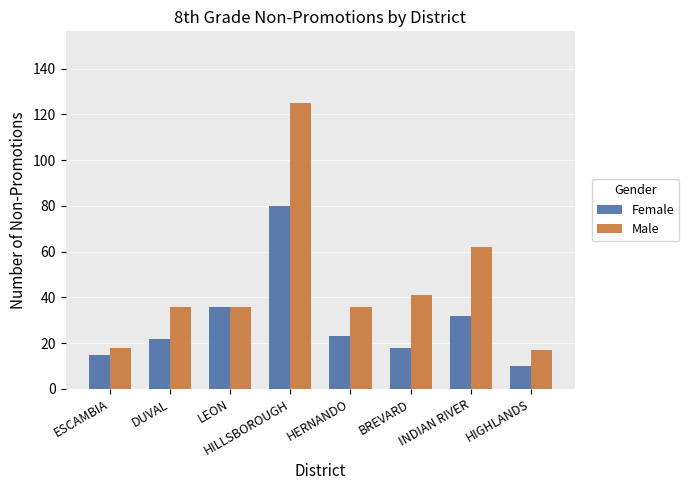

The Male series shows 19 at DUVAL. True or false?

False